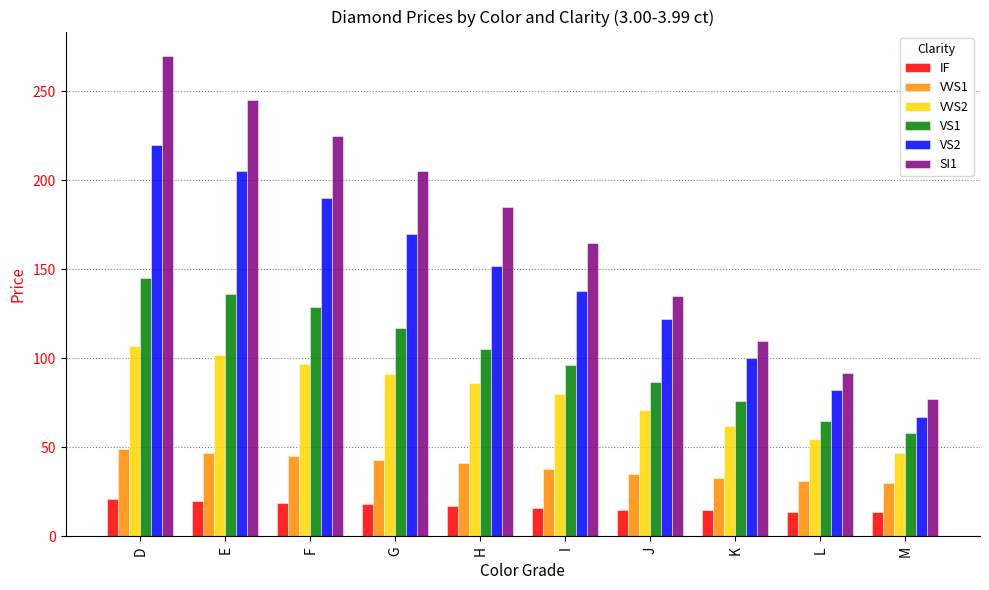

How many groups of bars are there?

10